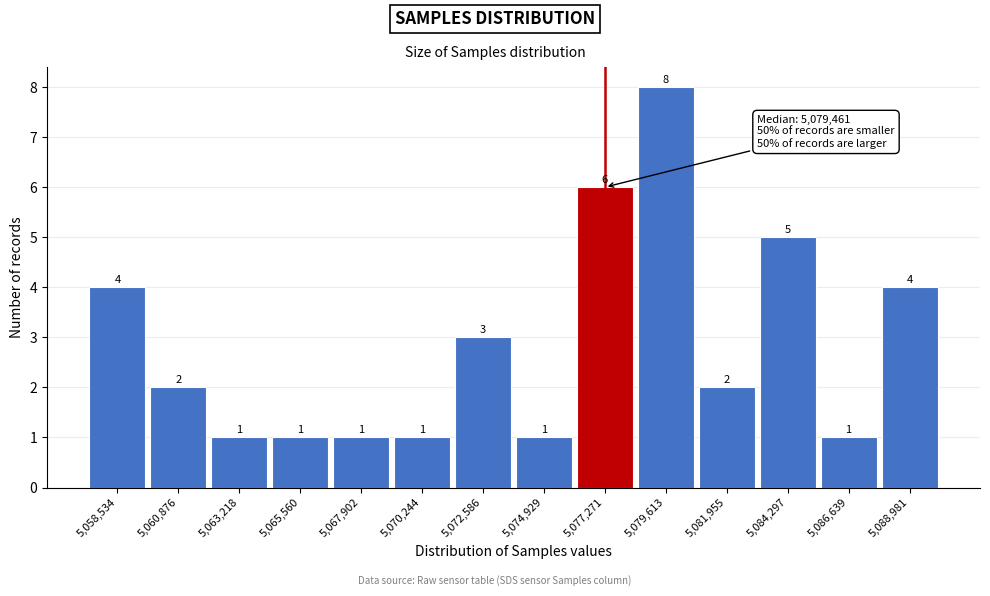

Reading left to right, list all the values displayed in this chart.

5,058,534=4	5,060,876=2	5,063,218=1	5,065,560=1	5,067,902=1	5,070,244=1	5,072,586=3	5,074,929=1	5,077,271=6	5,079,613=8	5,081,955=2	5,084,297=5	5,086,639=1	5,088,981=4